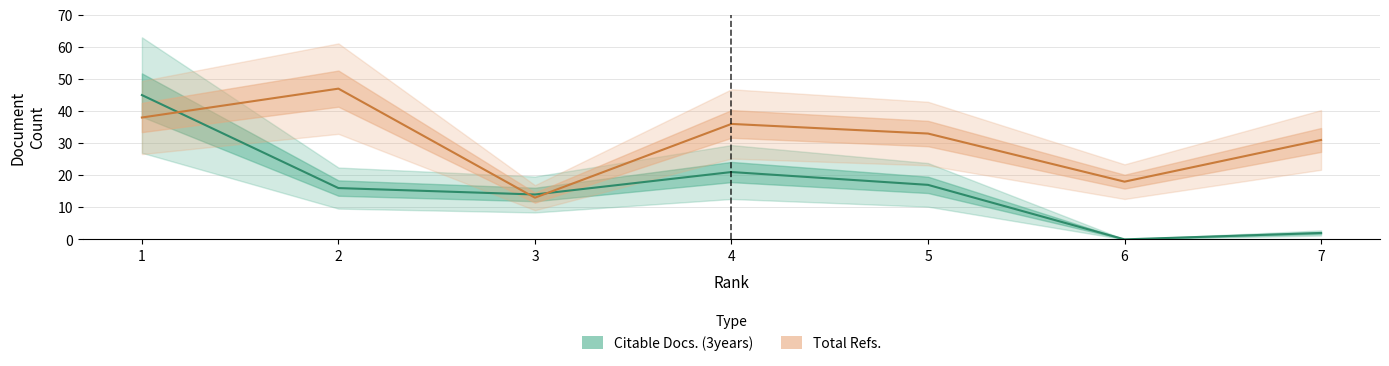

Rank the series by their average value, from highest to lowest.

Total Refs., Citable Docs. (3years)